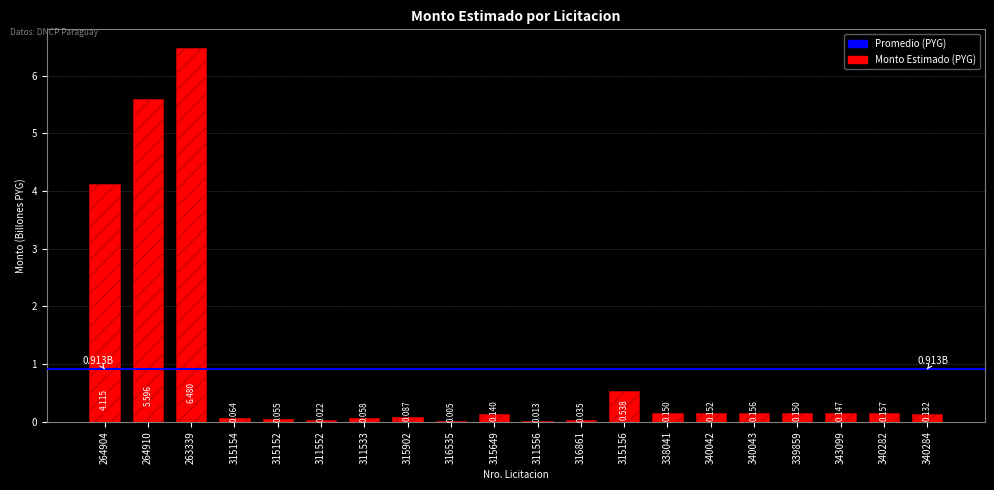

Is it true that the value at 315902 is 0.1?

True